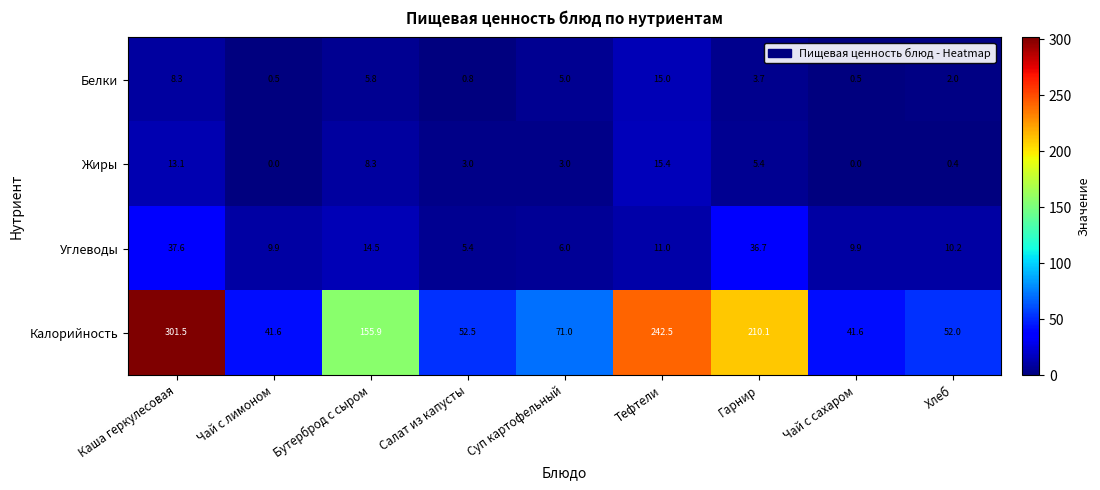

At Тефтели, list the series in order from largest to smallest.

Калорийность, Жиры, Белки, Углеводы